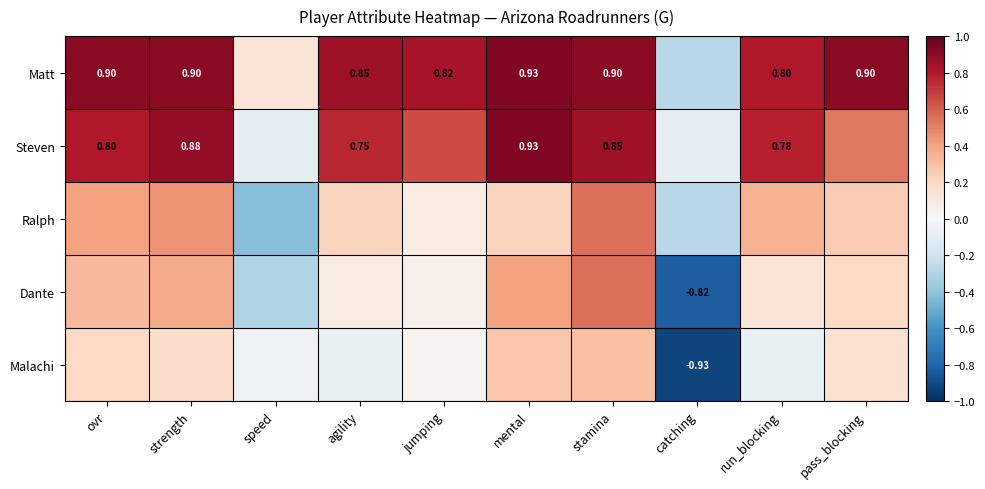

Count the number of categories in the chart.

10